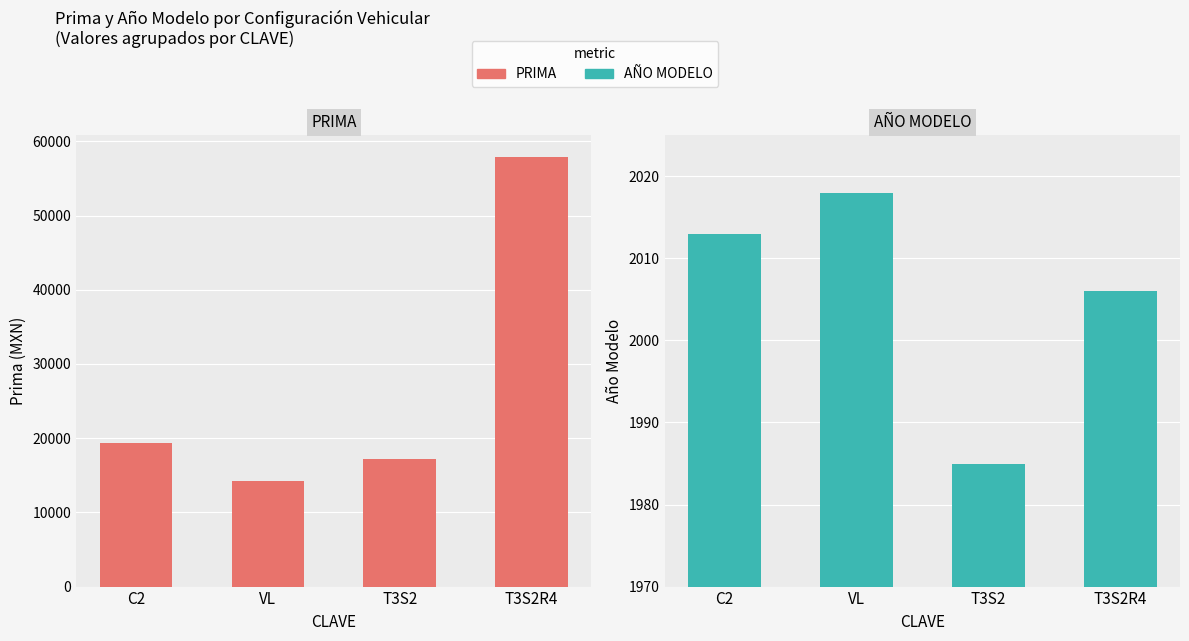

Is the value of AÑO MODELO at T3S2R4 greater than the value of PRIMA at T3S2R4?

No